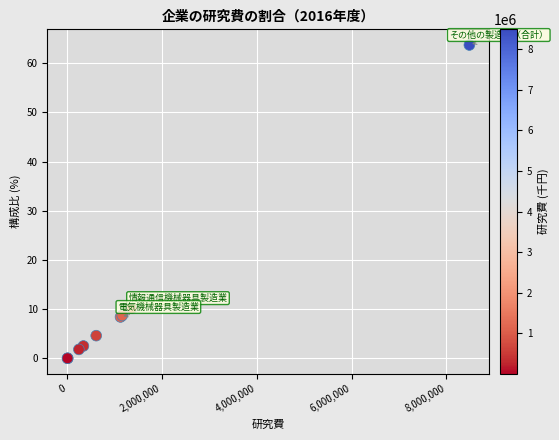

What Y value in the scatter plot is closest to 31?

10.2